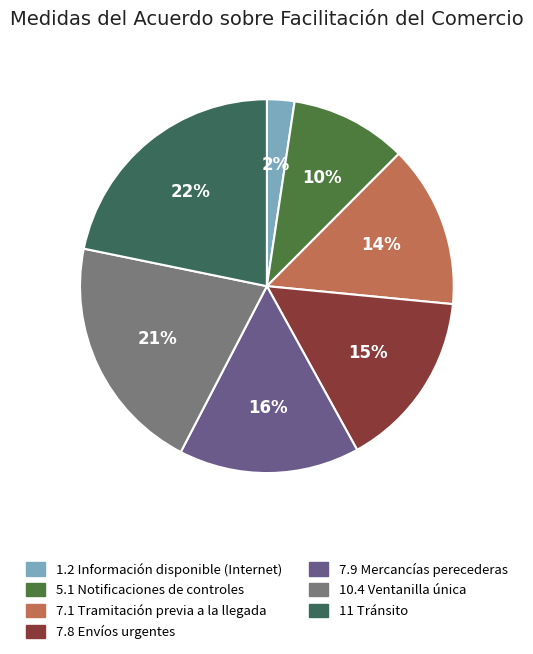

Is there any slice that represents more than half of the pie?

No